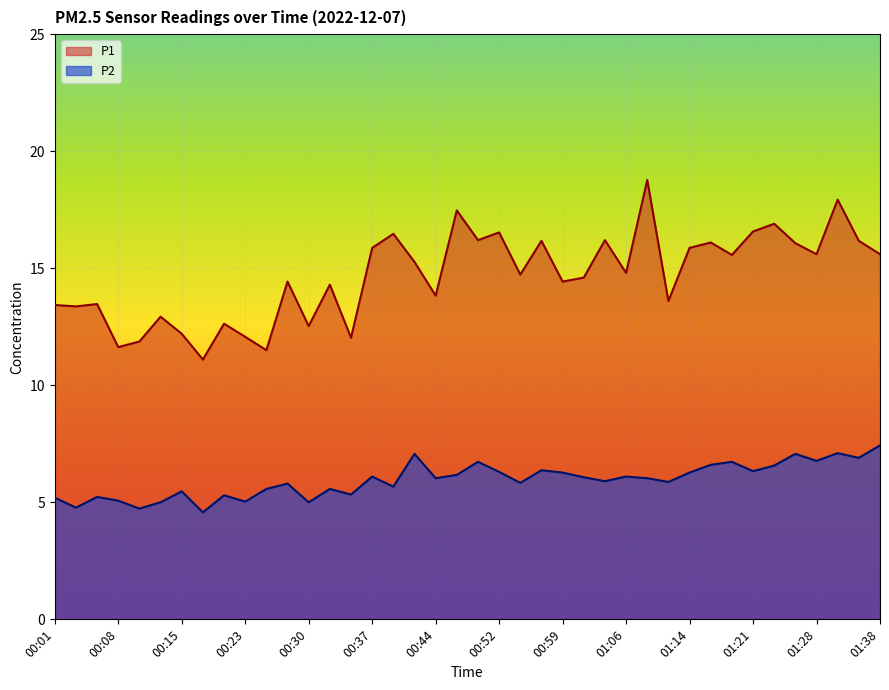

What position from the right is 00:54?

18